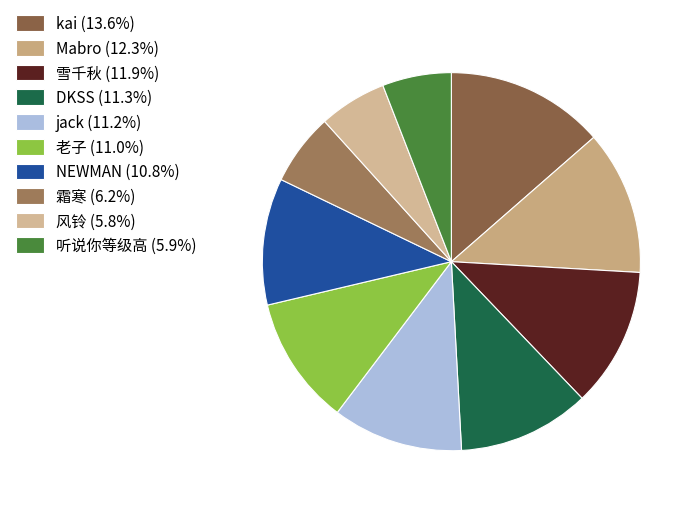

How many slices are in this pie chart?

10